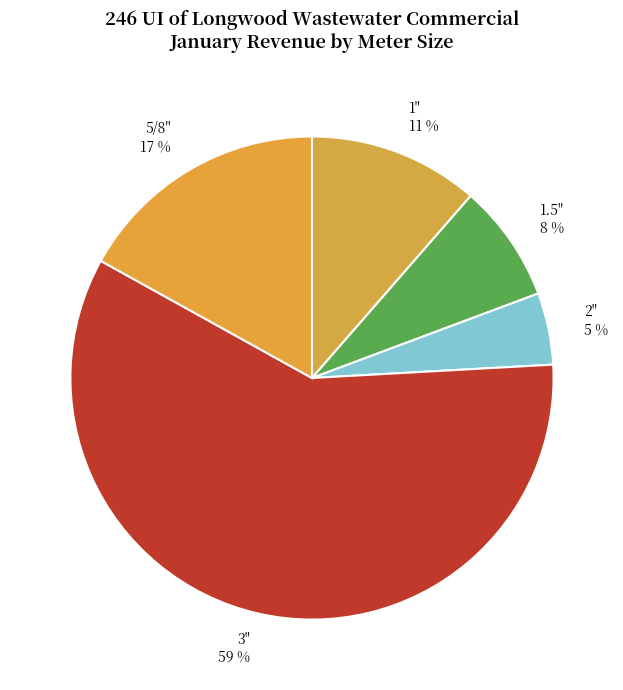

Rank the categories by value from lowest to highest.

2", 1.5", 1", 5/8", 3"